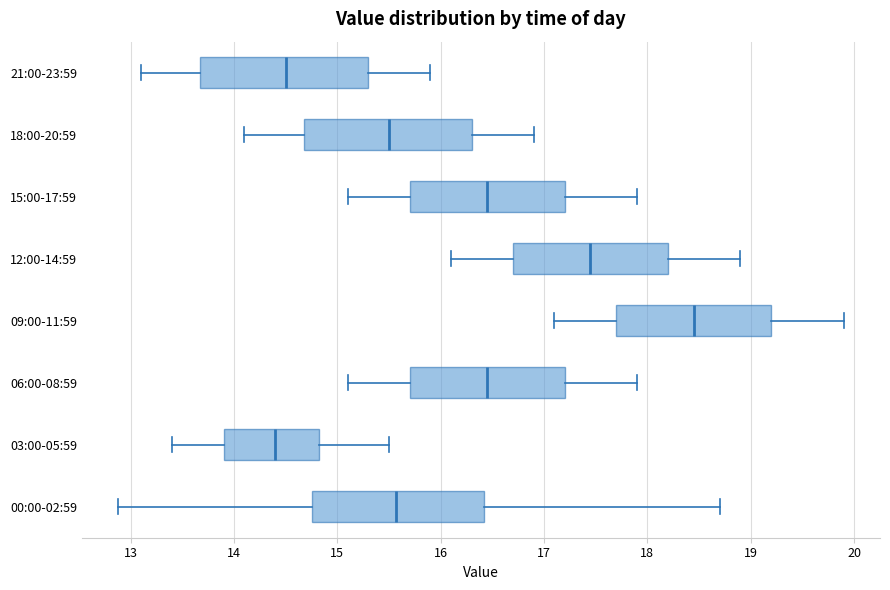

Where does the right whisker of the box for 03:00-05:59 end on the x-axis? The values are not printed on the chart, so give them approximately, as read against the axis.

15.5